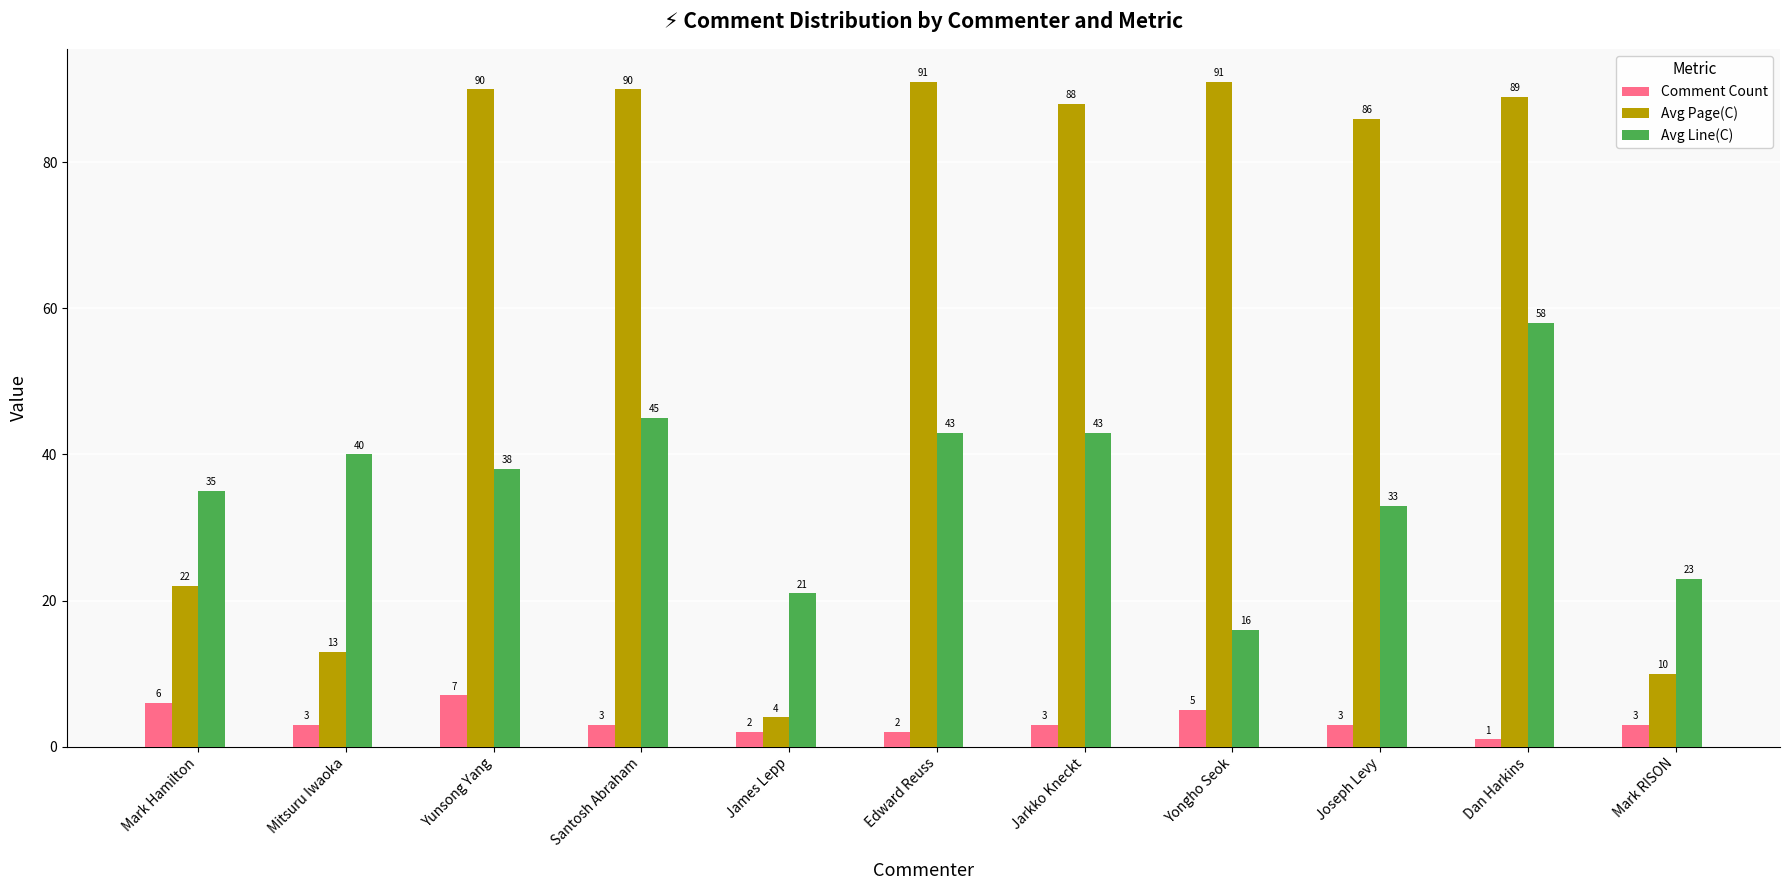

What is the highest value of the Comment Count series?

7